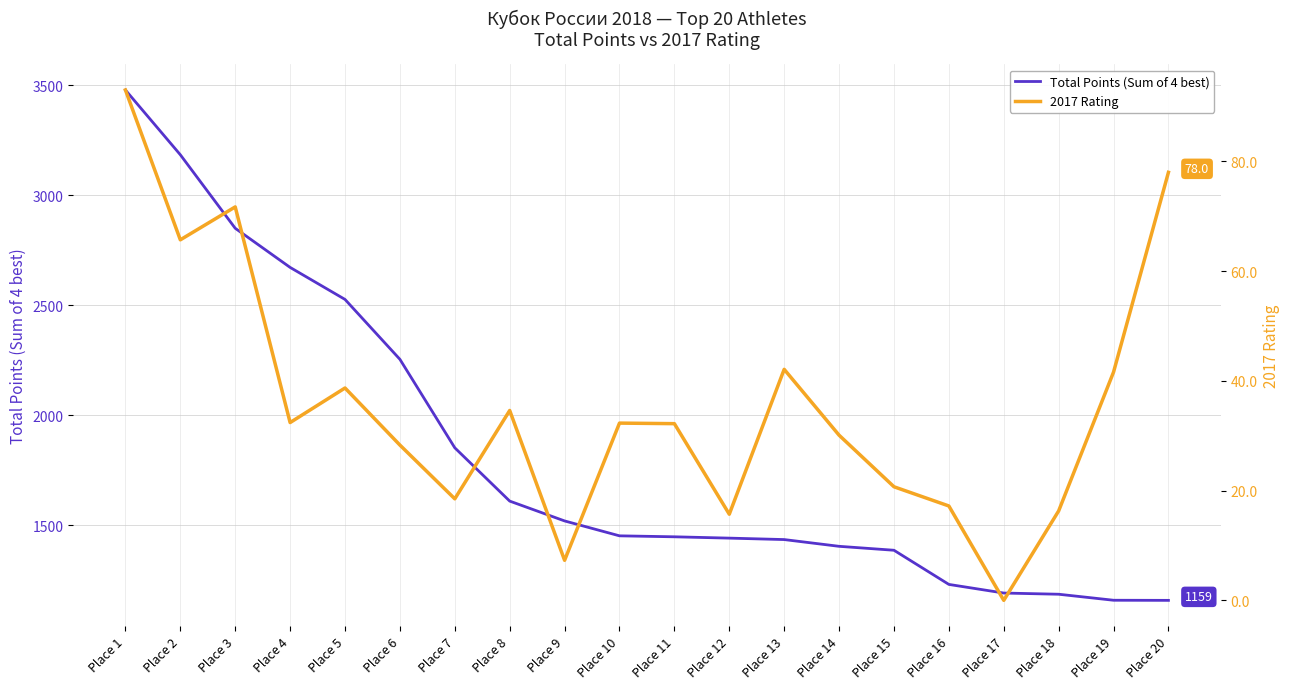

True or false: 2017 Rating and Total Points (Sum of 4 best) cross at least once.

False